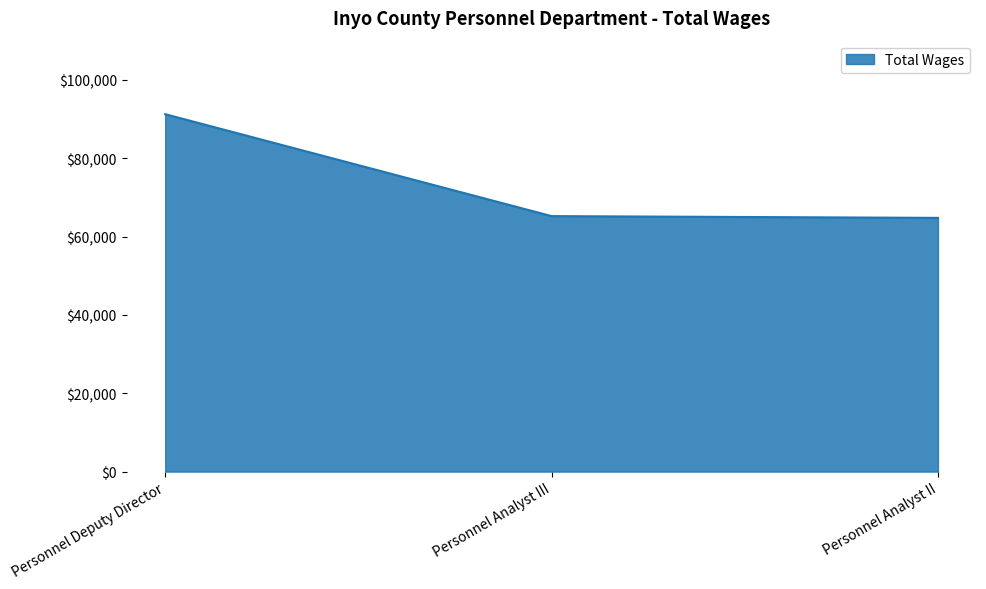

Reading right to left, list all the values displayed in this chart.

64762	65215	91232